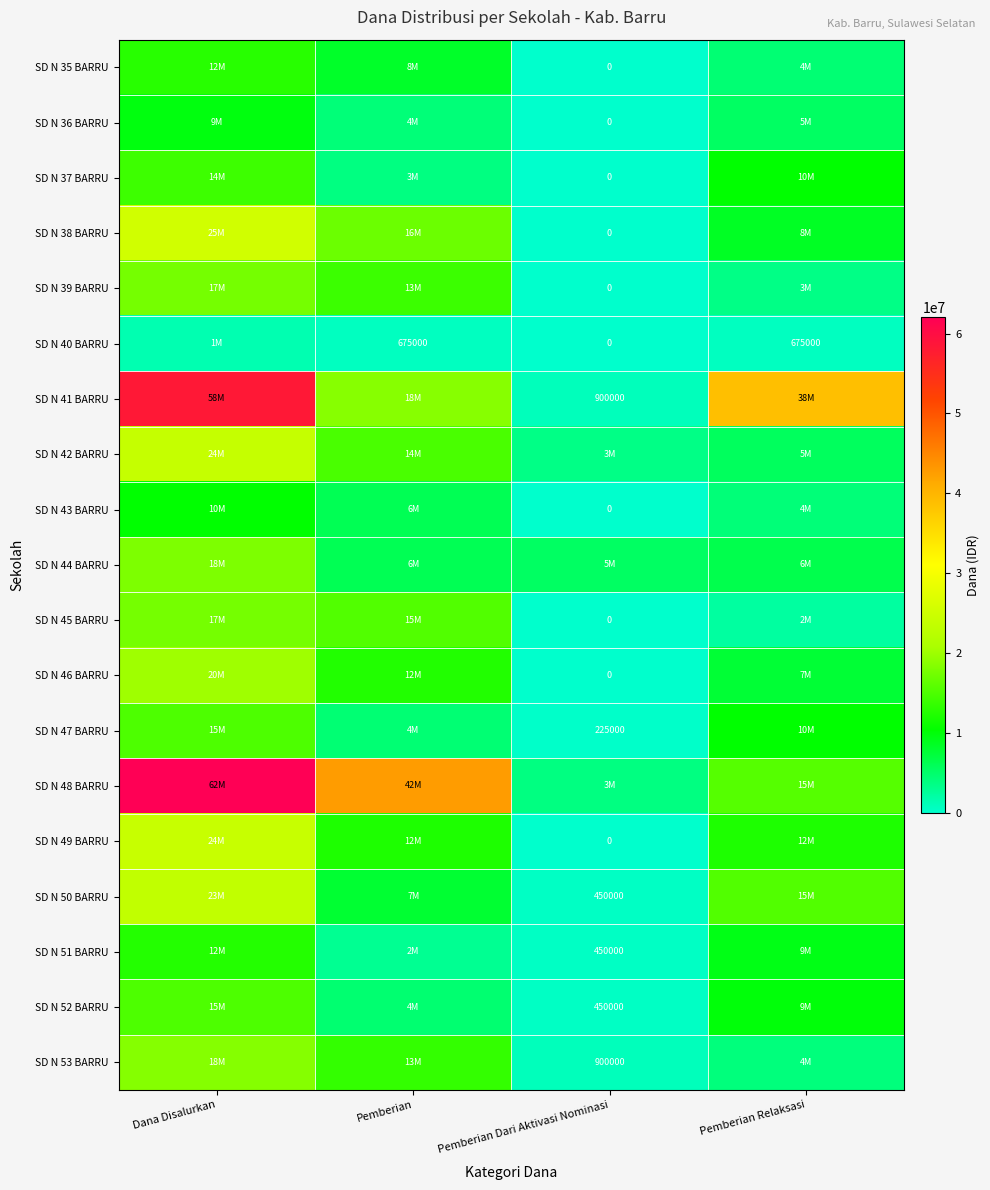

At which label is SD N 44 BARRU closest to 11700000?

Pemberian Relaksasi